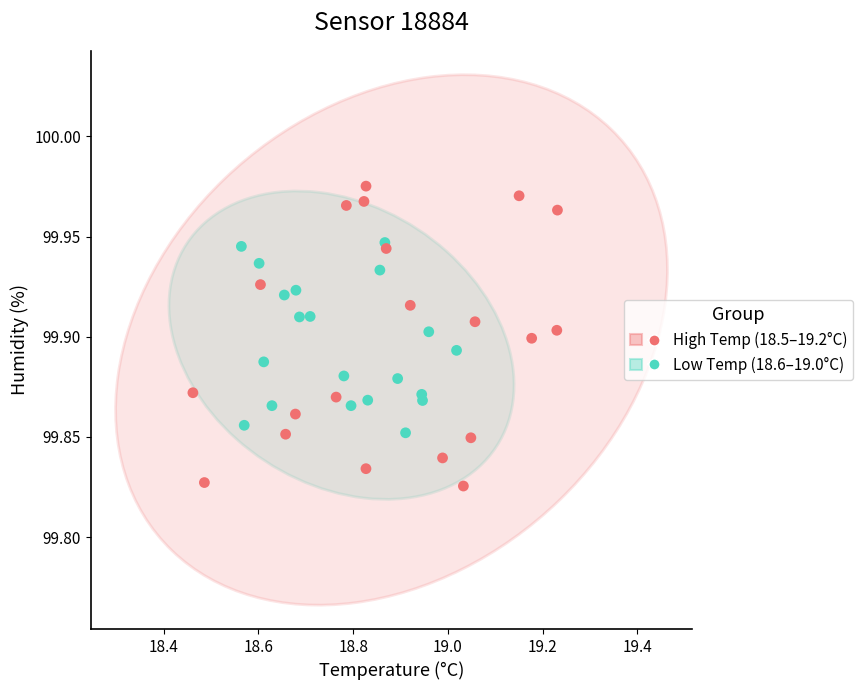

Which series has the largest Y range (max minus min)?

High Temp (18.5–19.2°C)